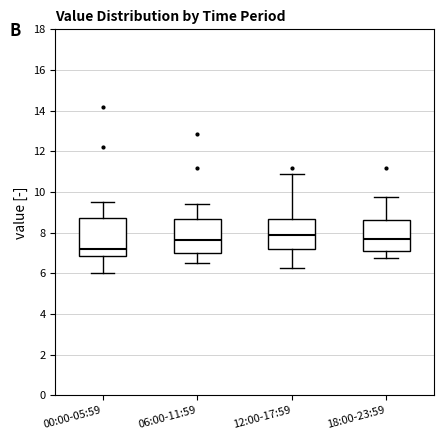

Reading left to right, transcribe this box plot: for each box, give where its median line is, the range the box spans, and where its two whiskers end, as read against the y-axis. The values are not printed on the chart, so give them approximately, as read against the axis.

00:00-05:59: median 7.2, box 6.8 to 8.8, whiskers 6.0 to 9.6
06:00-11:59: median 7.6, box 7.0 to 8.6, whiskers 6.6 to 9.4
12:00-17:59: median 7.8, box 7.2 to 8.6, whiskers 6.2 to 10.8
18:00-23:59: median 7.6, box 7.2 to 8.6, whiskers 6.8 to 9.8